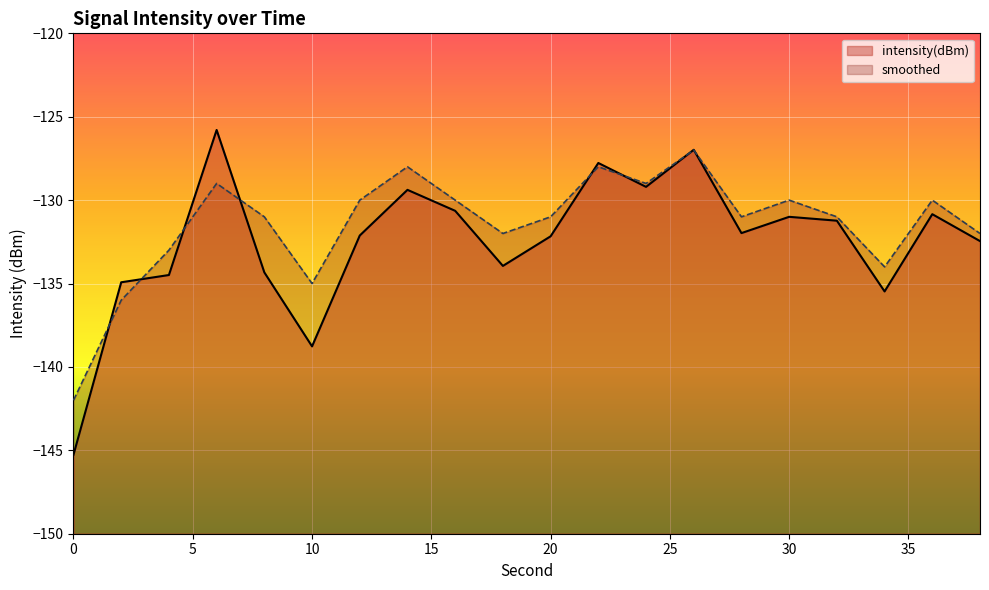

What is the approximate value of smoothed at 12?

-130.0